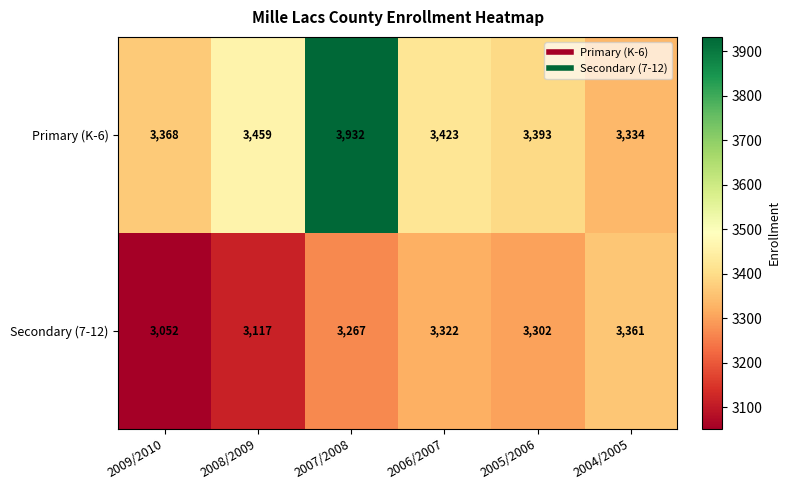

True or false: Secondary (7-12) has a value of 3117 at 2008/2009.

True